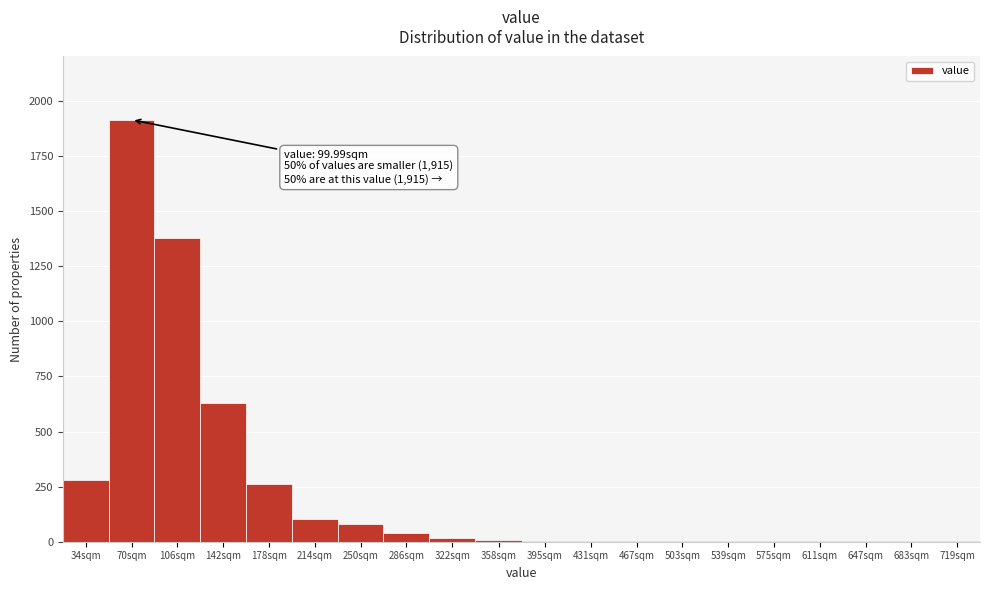

What is the sum of all values?

4765